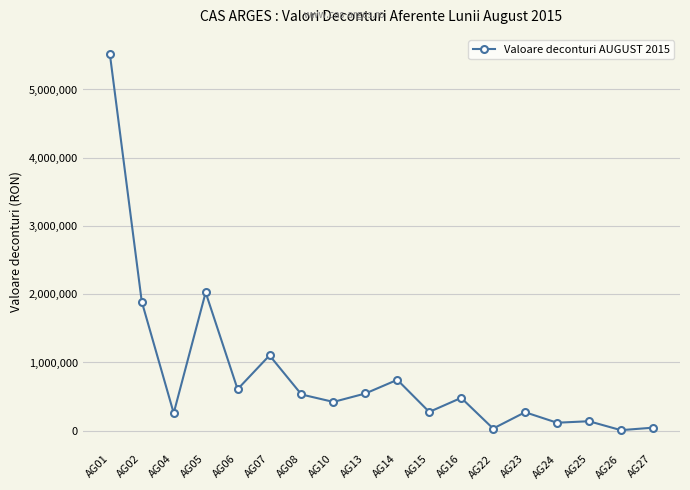

What is the approximate value at AG16?

481740.0